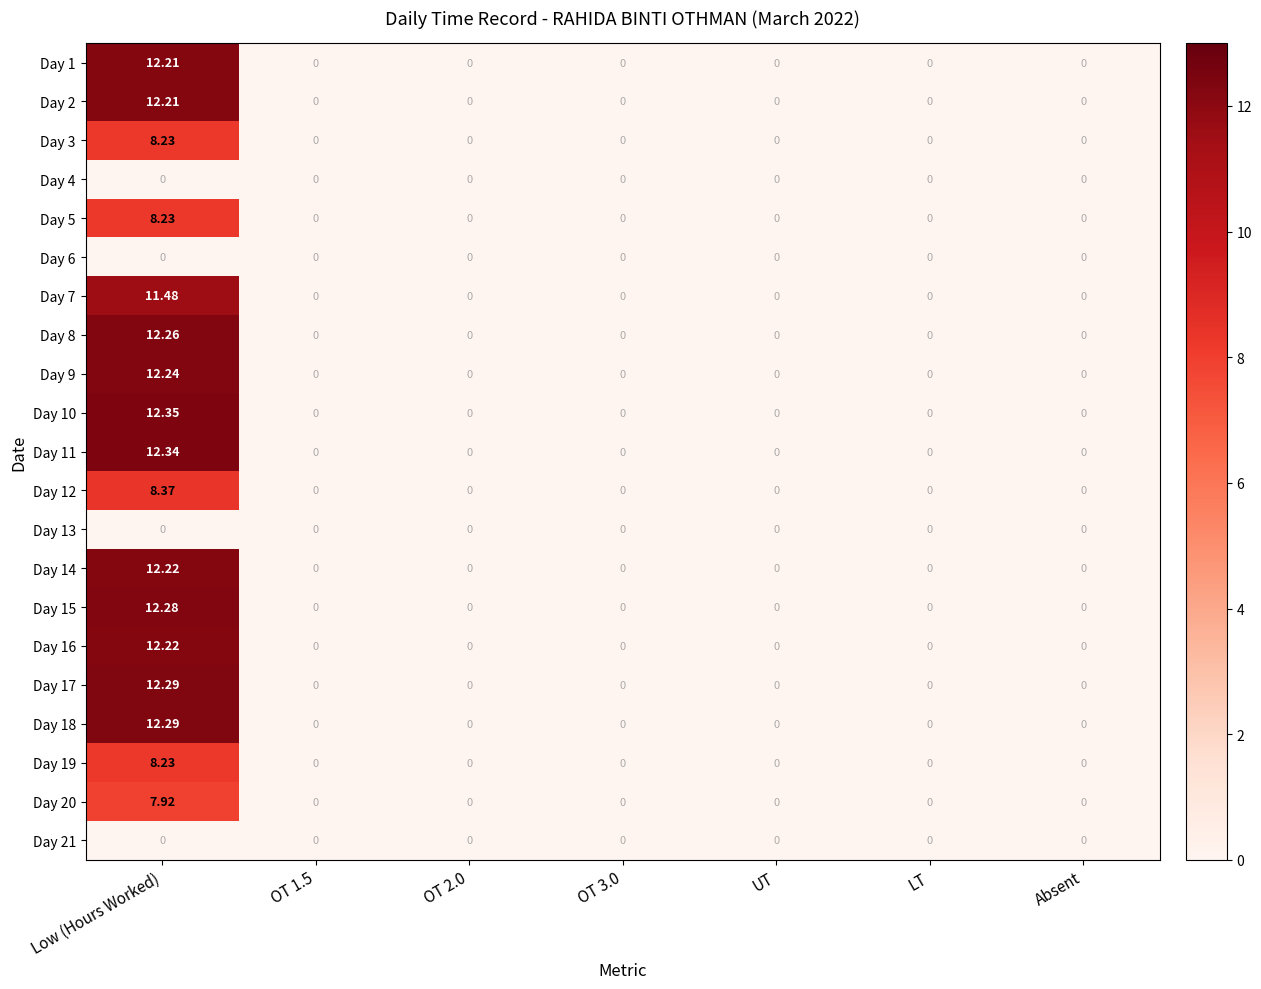

Which label corresponds to the largest value in the chart?

Low (Hours Worked)